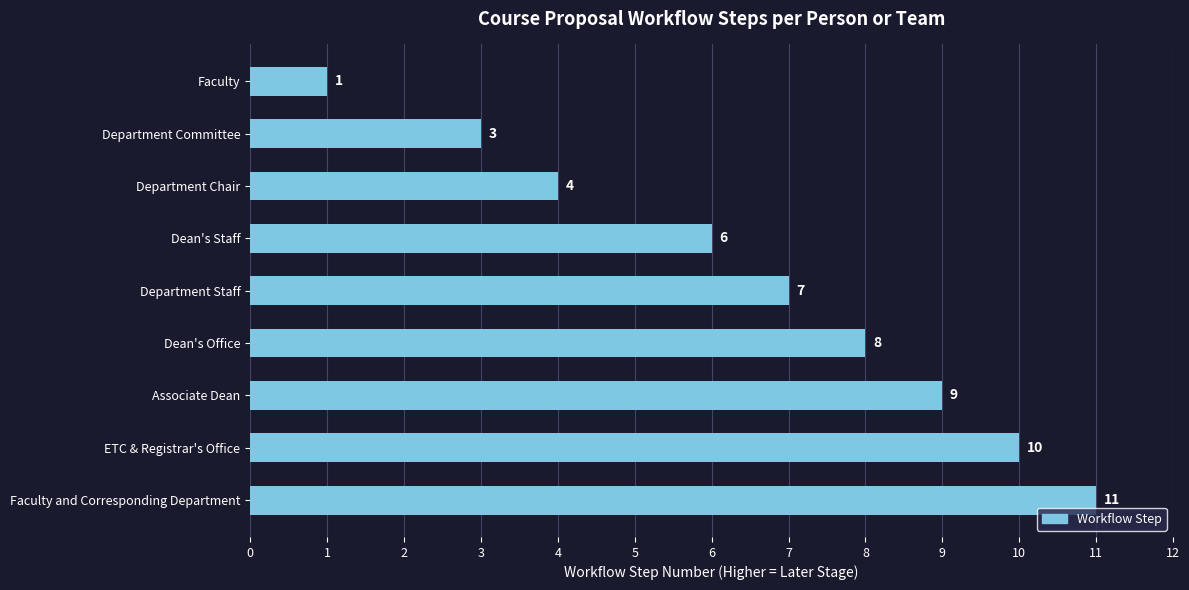

How many values are between 4 and 9?

5